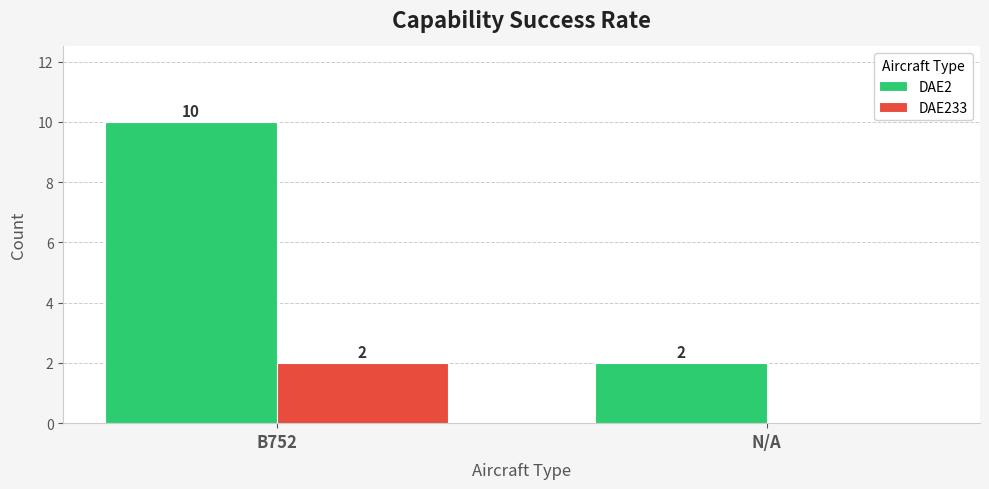

What is the sum of all DAE2 values?

12